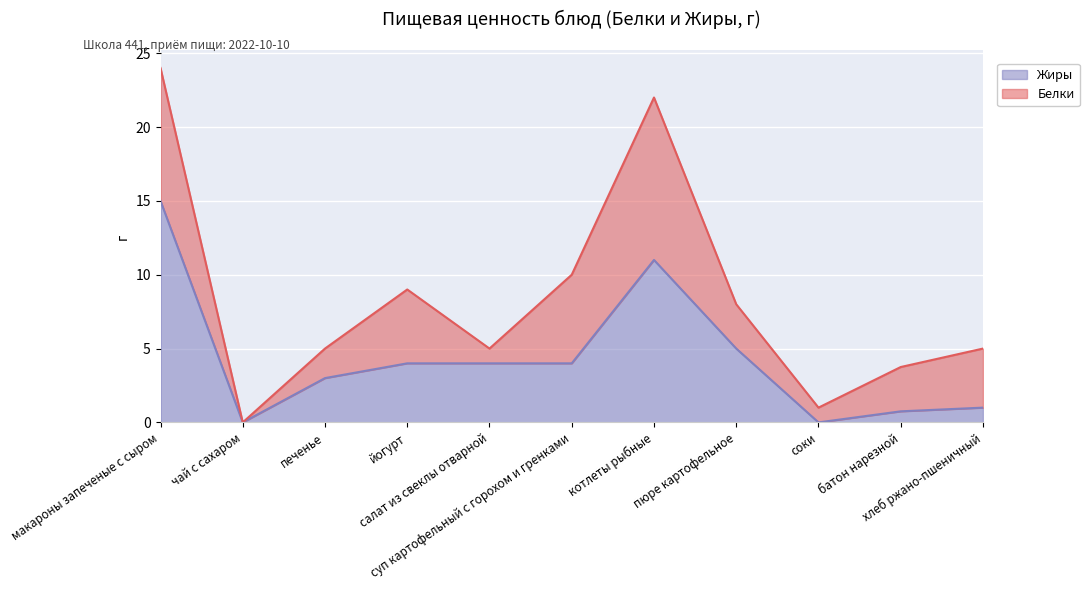

Read the value at пюре картофельное.

5.0